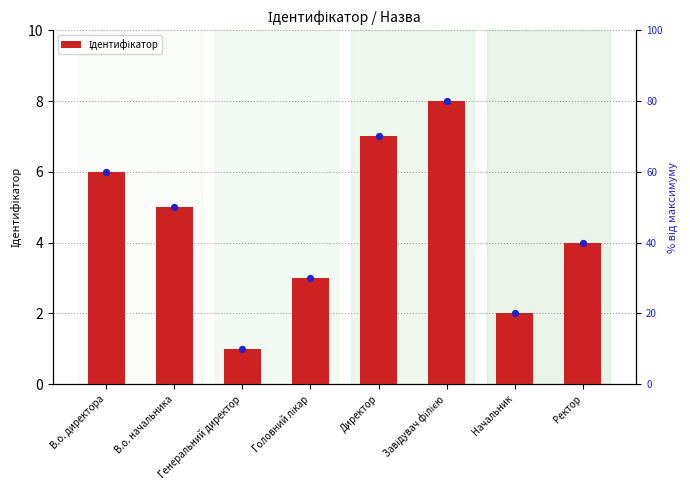

Which has a higher value, Ректор or Директор?

Директор